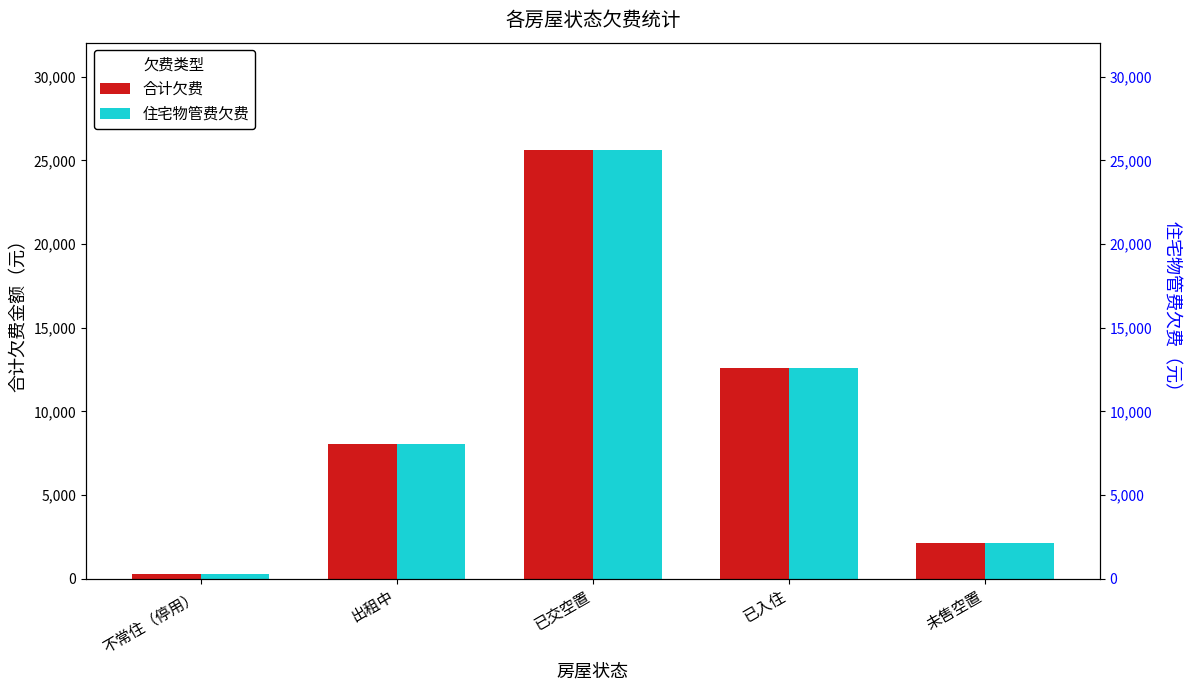

How many values in the 合计欠费 series exceed 8029?

3